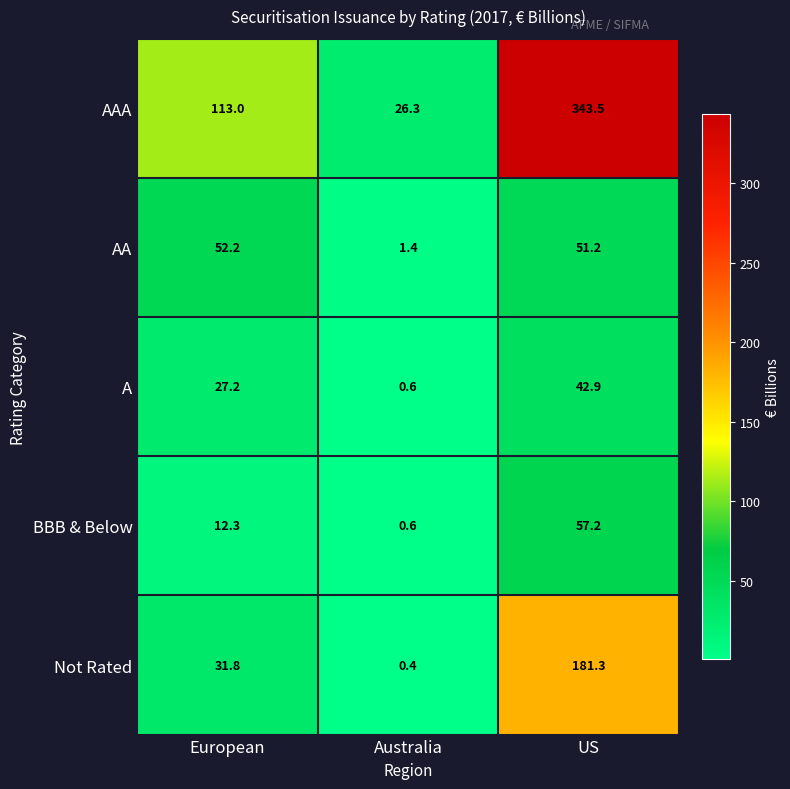

What is the difference between the maximum and minimum values in the BBB & Below series?

56.6